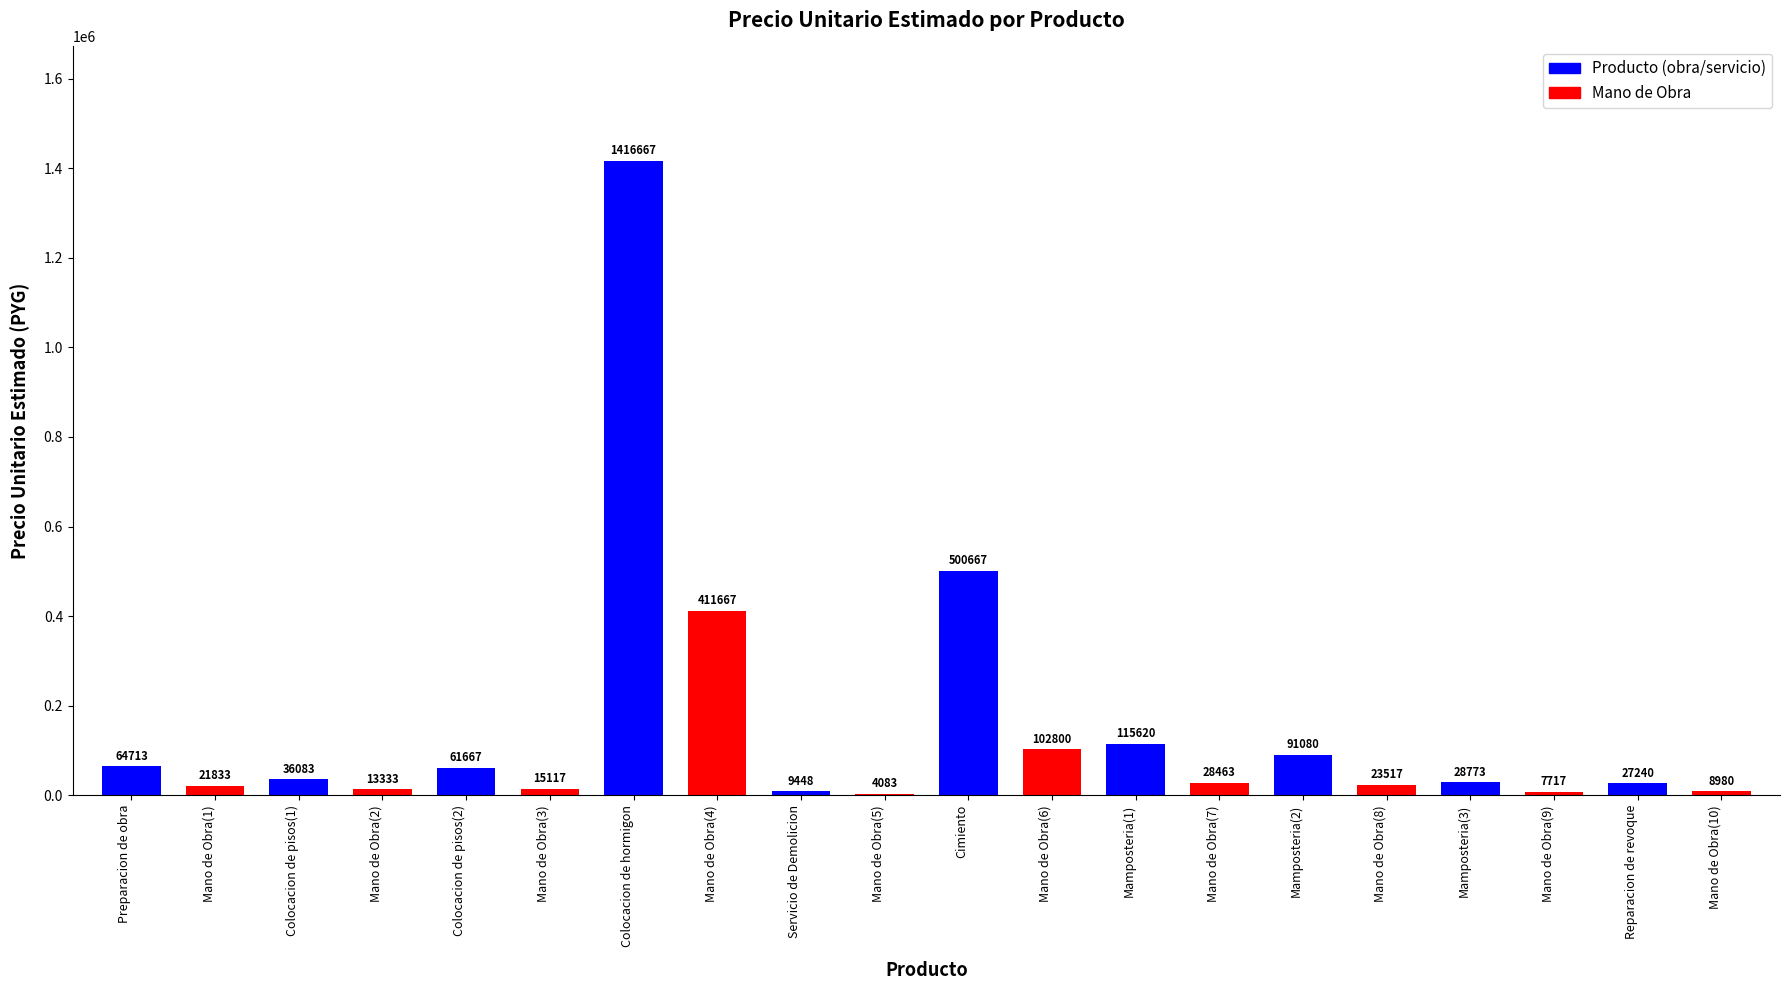

Reading left to right, list all the values displayed in this chart.

Preparacion de obra=64713	Mano de Obra(1)=21833	Colocacion de pisos(1)=36083	Mano de Obra(2)=13333	Colocacion de pisos(2)=61667	Mano de Obra(3)=15117	Colocacion de hormigon=1416667	Mano de Obra(4)=411667	Servicio de Demolicion=9448	Mano de Obra(5)=4083	Cimiento=500667	Mano de Obra(6)=102800	Mamposteria(1)=115620	Mano de Obra(7)=28463	Mamposteria(2)=91080	Mano de Obra(8)=23517	Mamposteria(3)=28773	Mano de Obra(9)=7717	Reparacion de revoque=27240	Mano de Obra(10)=8980